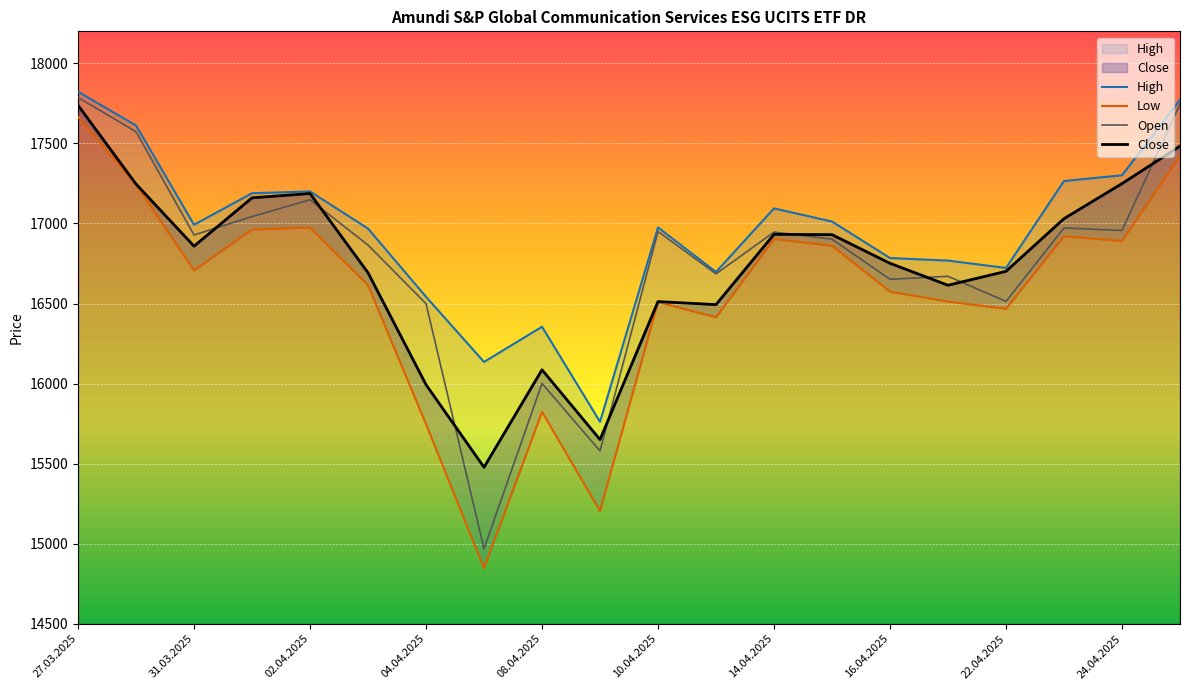

The value of Open at 16.04.2025 is 10574. True or false?

False